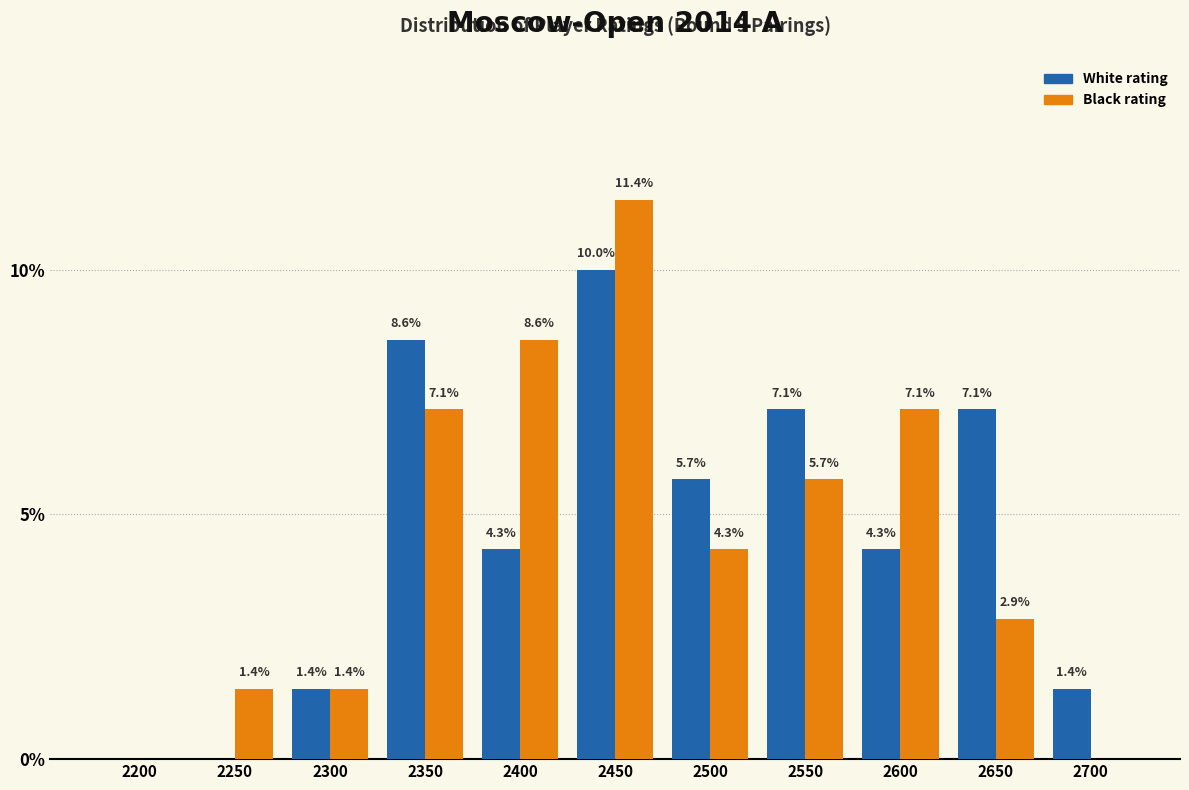

Reading right to left, list all the values displayed in this chart.

White rating: 2700=1.4	2650=7.1	2600=4.3	2550=7.1	2500=5.7	2450=10.0	2400=4.3	2350=8.6	2300=1.4	2250=0.0	2200=0.0
Black rating: 2700=0.0	2650=2.9	2600=7.1	2550=5.7	2500=4.3	2450=11.4	2400=8.6	2350=7.1	2300=1.4	2250=1.4	2200=0.0